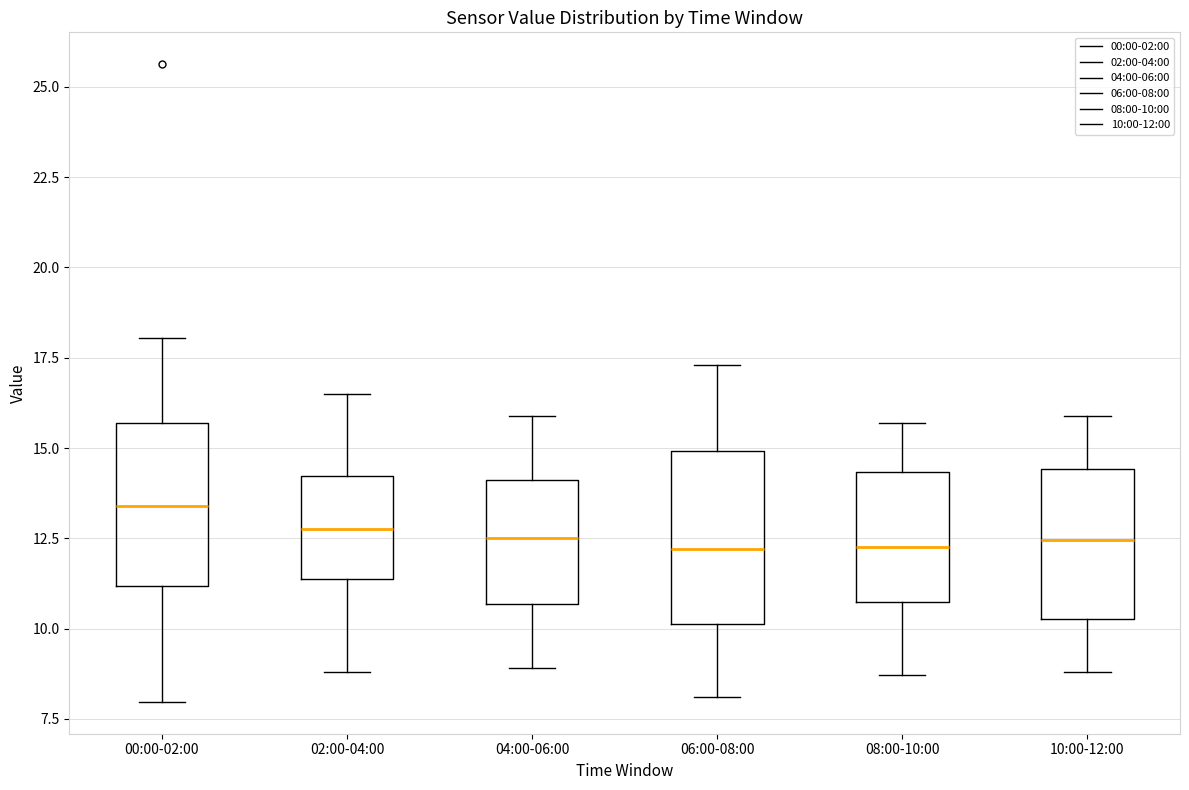

Reading left to right, read every box against the y-axis: the position of its median line, the range the box covers, and the ends of its whiskers. The values are not printed on the chart, so give them approximately, as read against the axis.

00:00-02:00: median 13.5, box 11.0 to 15.5, whiskers 8.0 to 18.0
02:00-04:00: median 13.0, box 11.5 to 14.0, whiskers 9.0 to 16.5
04:00-06:00: median 12.5, box 10.5 to 14.0, whiskers 9.0 to 16.0
06:00-08:00: median 12.0, box 10.0 to 15.0, whiskers 8.0 to 17.5
08:00-10:00: median 12.5, box 10.5 to 14.5, whiskers 8.5 to 15.5
10:00-12:00: median 12.5, box 10.5 to 14.5, whiskers 9.0 to 16.0